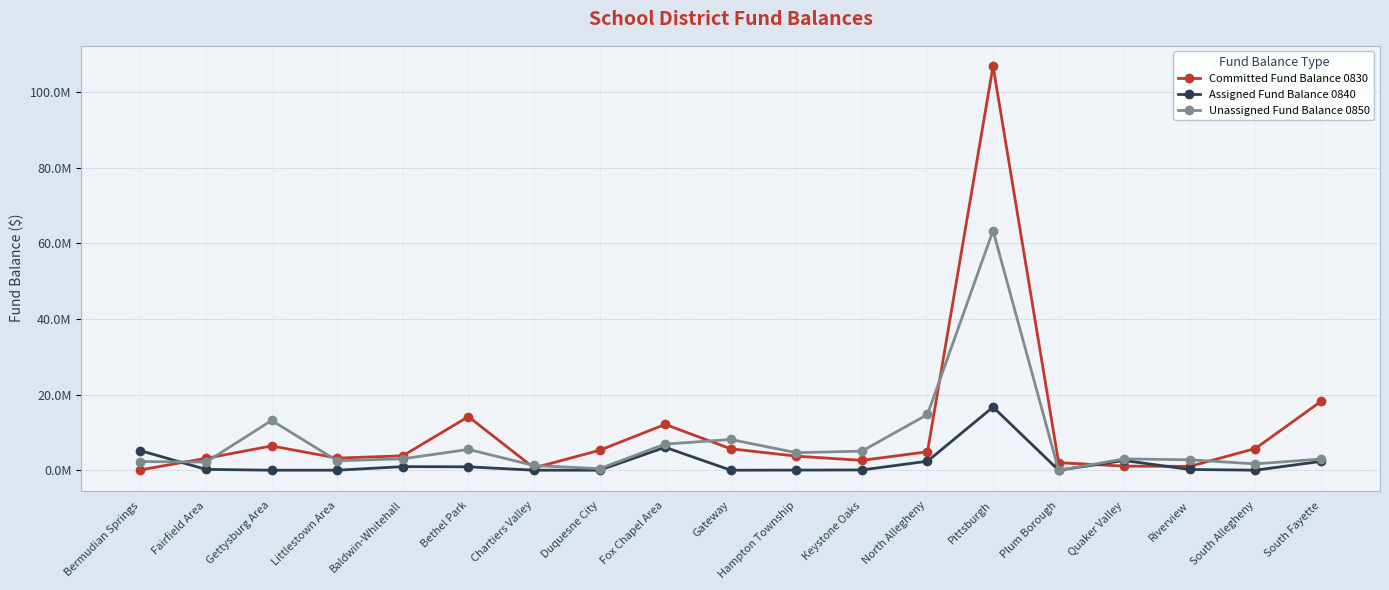

At how many categories does at least one series exceed 58030786?

1